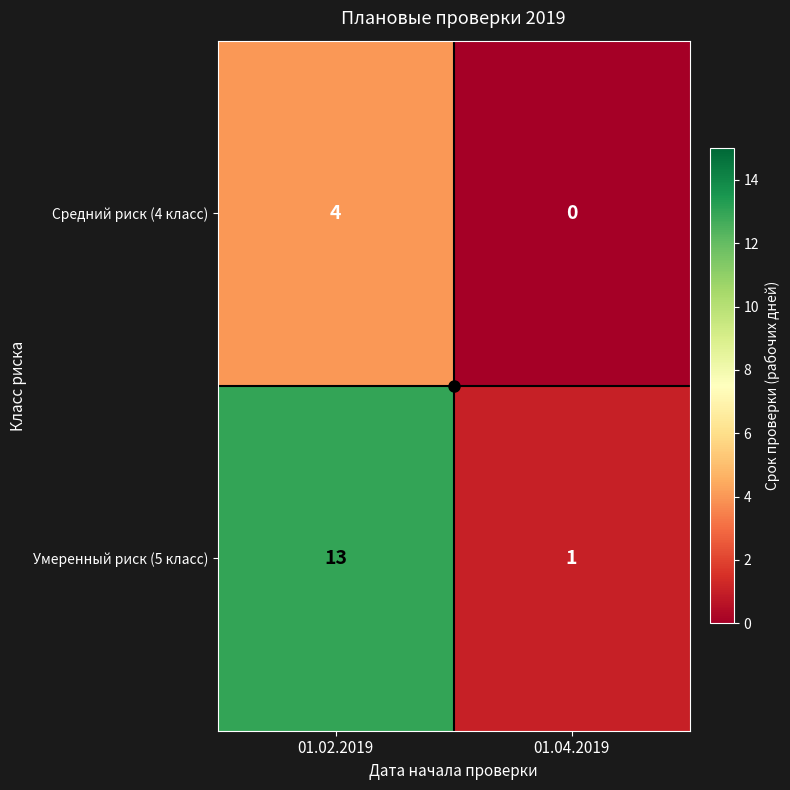

Between 01.02.2019 and 01.04.2019, which series saw the biggest shift?

Умеренный риск (5 класс)